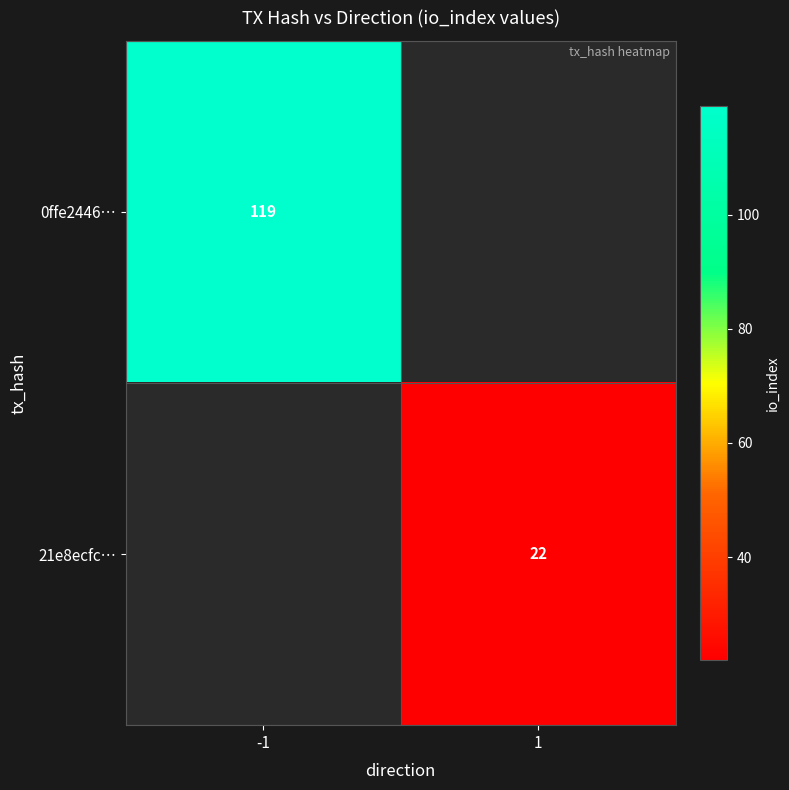

Is the value of 21e8ecfc… at 1 greater than the value of 0ffe2446… at -1?

No